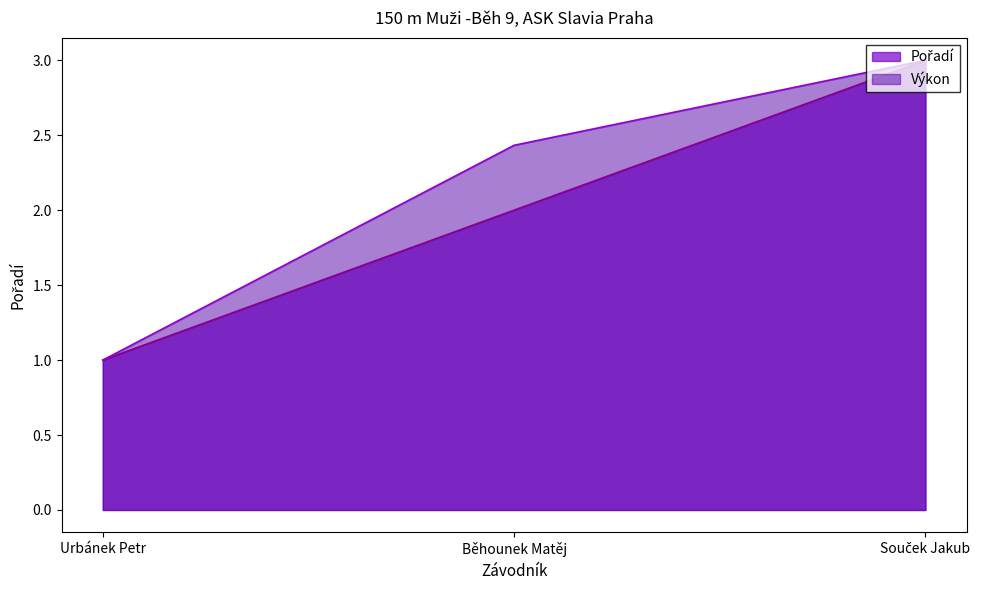

What is the difference between the maximum and minimum values in the Výkon series?

2.0